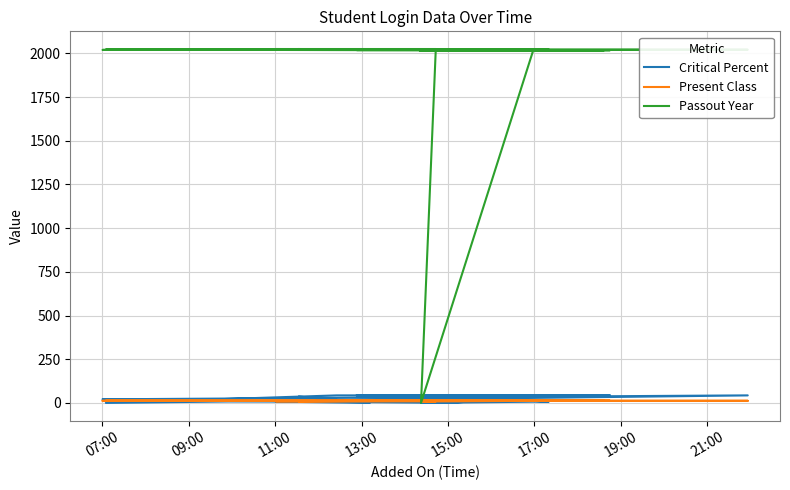

What is the highest value of the Present Class series?

12